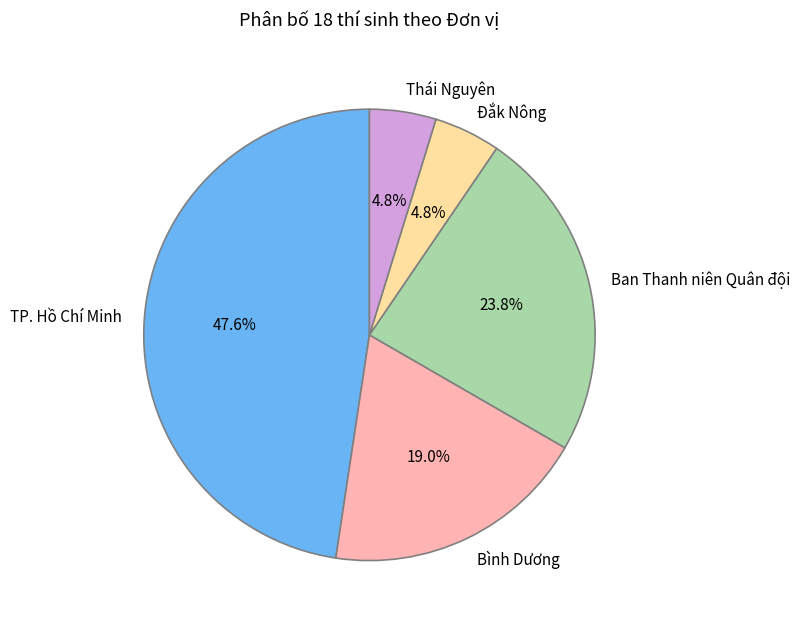

Is it true that TP. Hồ Chí Minh is 48% of the pie?

True